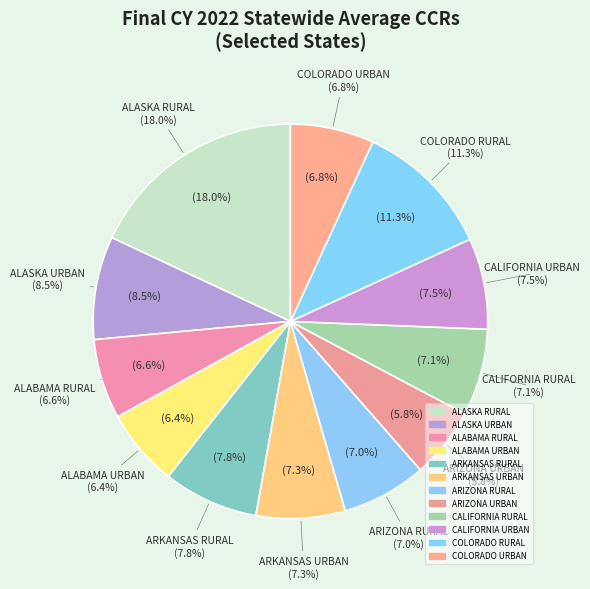

How many segments does this pie chart have?

12